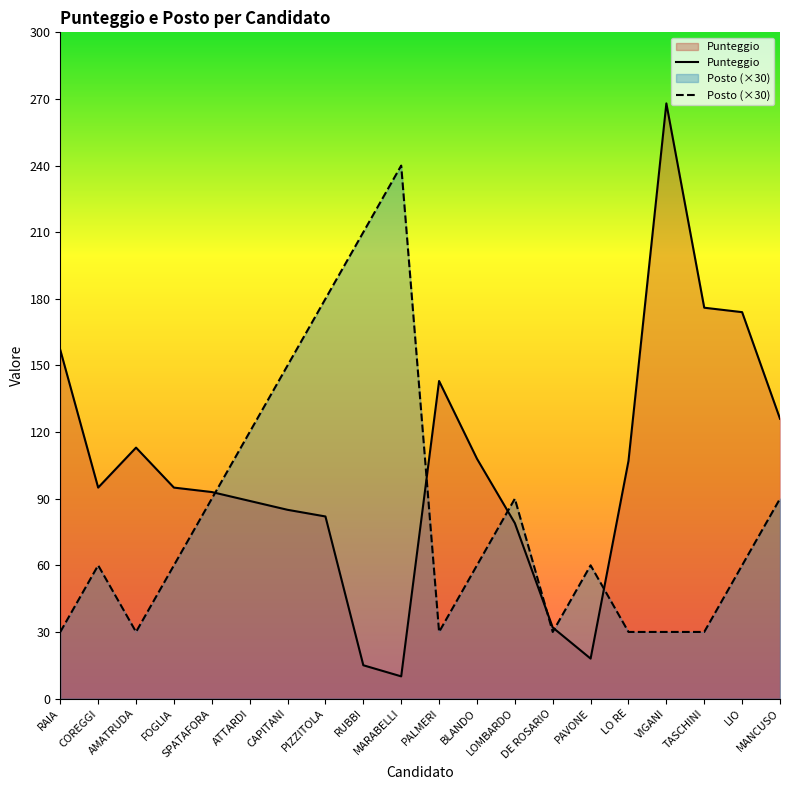

What is the difference between the highest and lowest values at LIO?

114